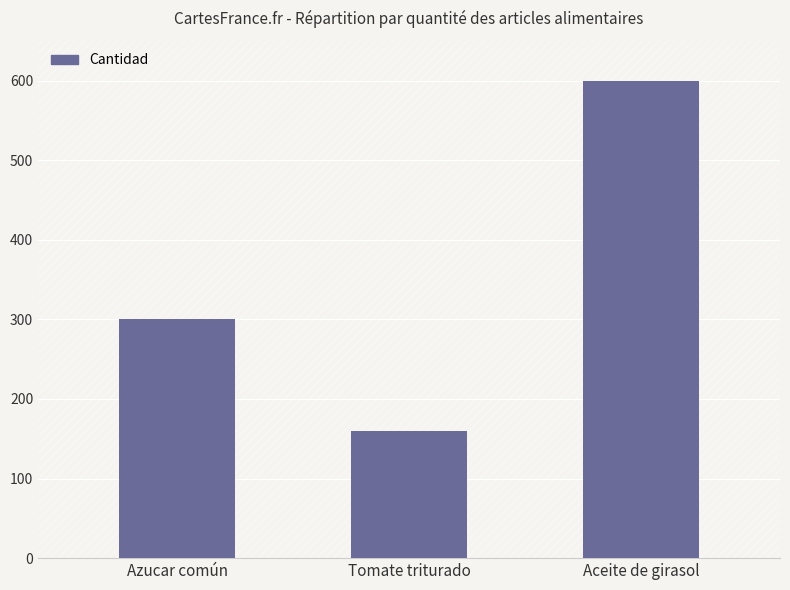

List the labels in order of value, smallest first.

Tomate triturado, Azucar común, Aceite de girasol